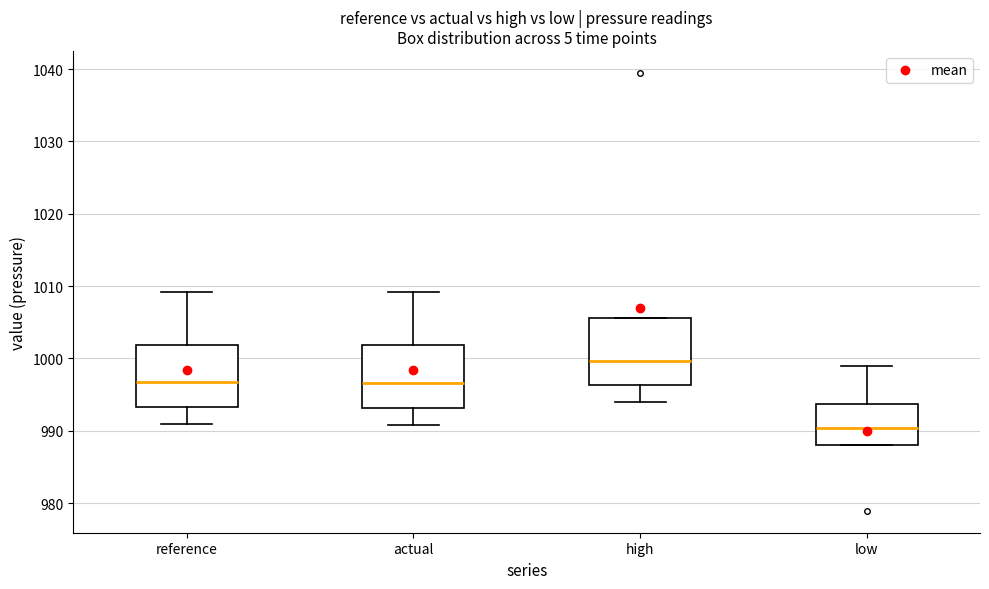

Reading left to right, read every box against the y-axis: the position of its median line, the range the box covers, and the ends of its whiskers. The values are not printed on the chart, so give them approximately, as read against the axis.

reference: median 997, box 993 to 1002, whiskers 991 to 1009
actual: median 997, box 993 to 1002, whiskers 991 to 1009
high: median 1000, box 996 to 1006, whiskers 994 to 1006
low: median 990, box 988 to 994, whiskers 988 to 999